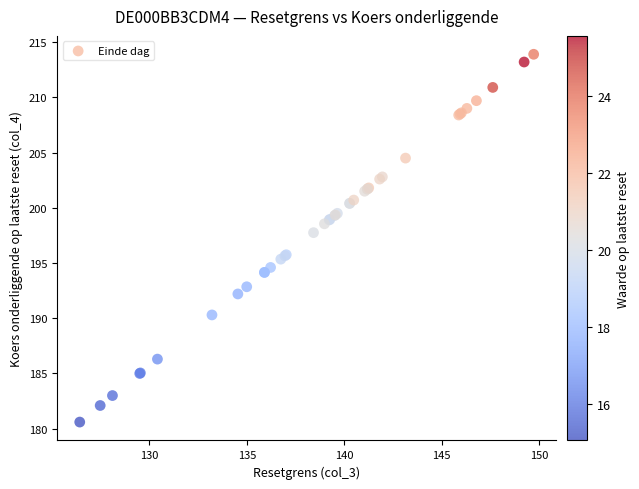

What Y value in the scatter plot is closest to 197?

197.8